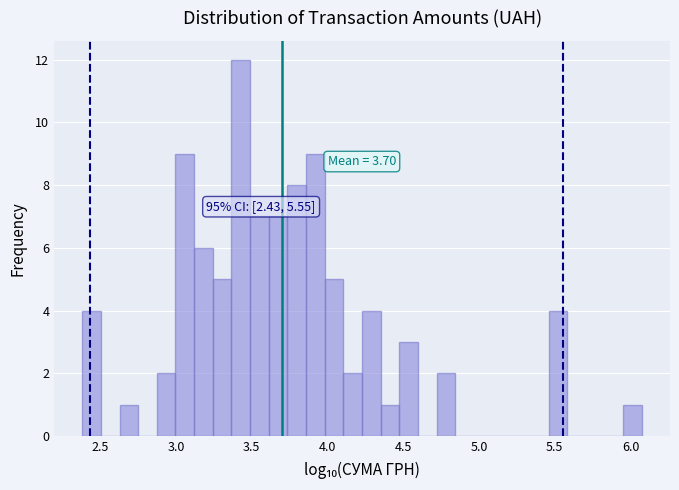

Read against the x-axis, roughly where is the centre of the tallest bar?

3.45